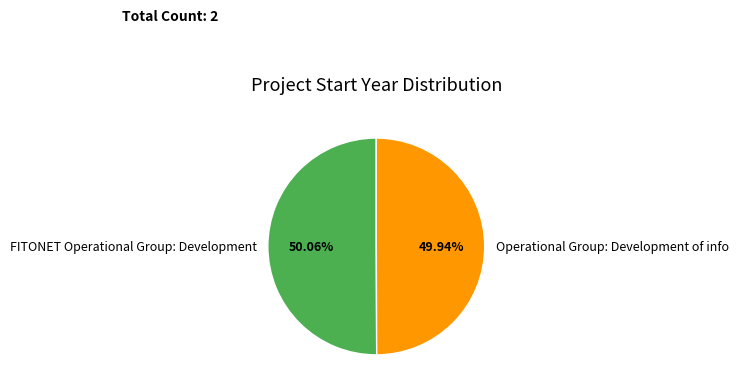

True or false: FITONET Operational Group: Development accounts for 41% of the total.

False